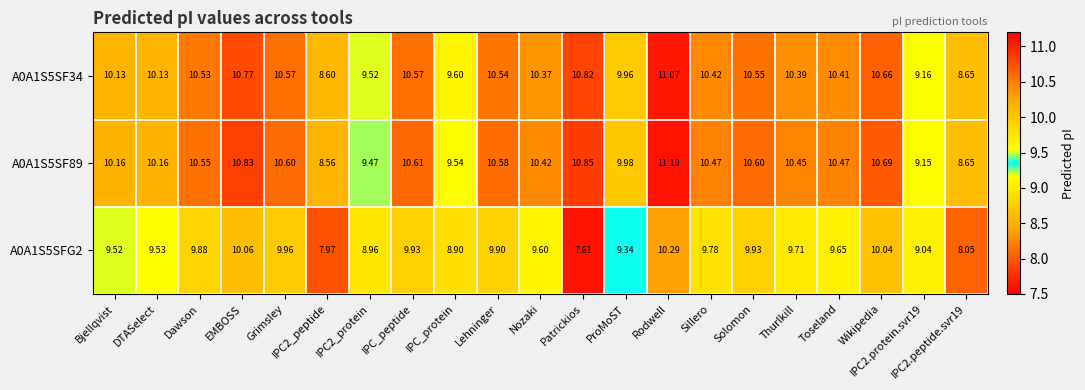

At which label does A0A1S5SFG2 first exceed 9?

Bjellqvist